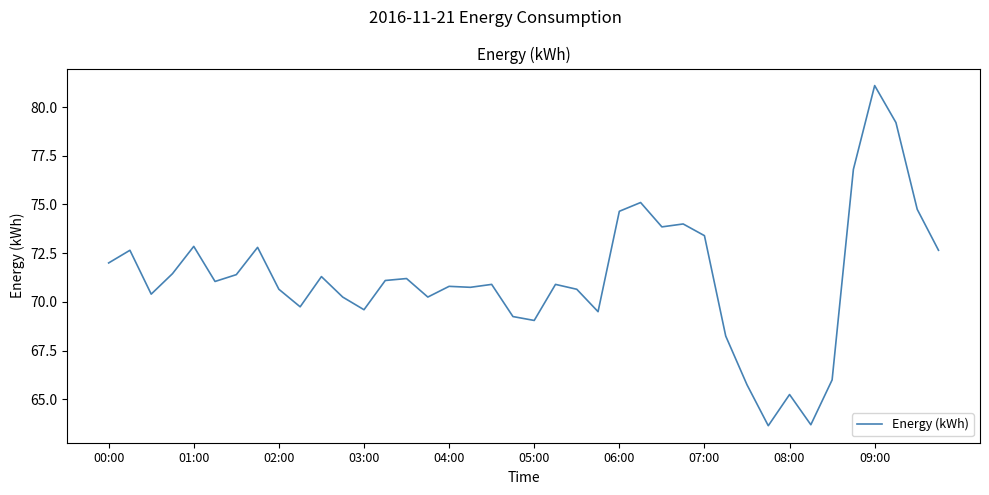

What is the maximum value shown in the chart?

81.1